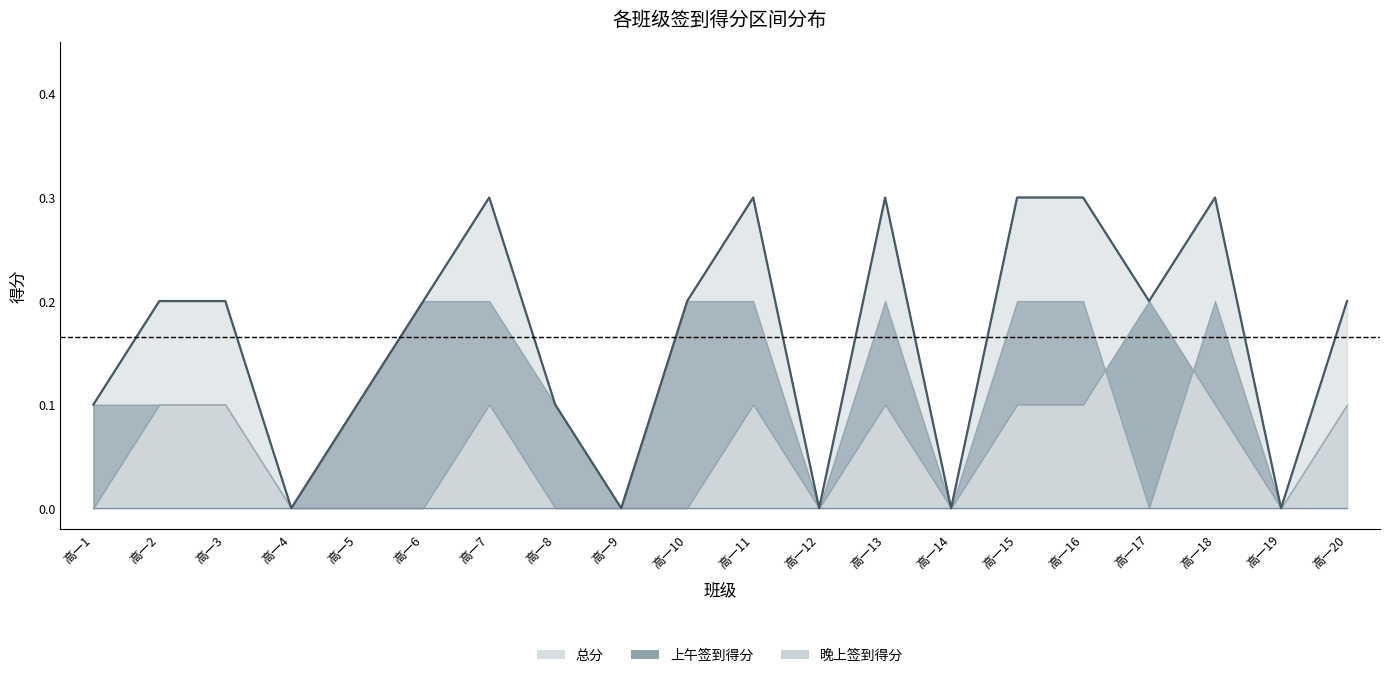

How many 上午签到得分 values are between 0 and 1?

20